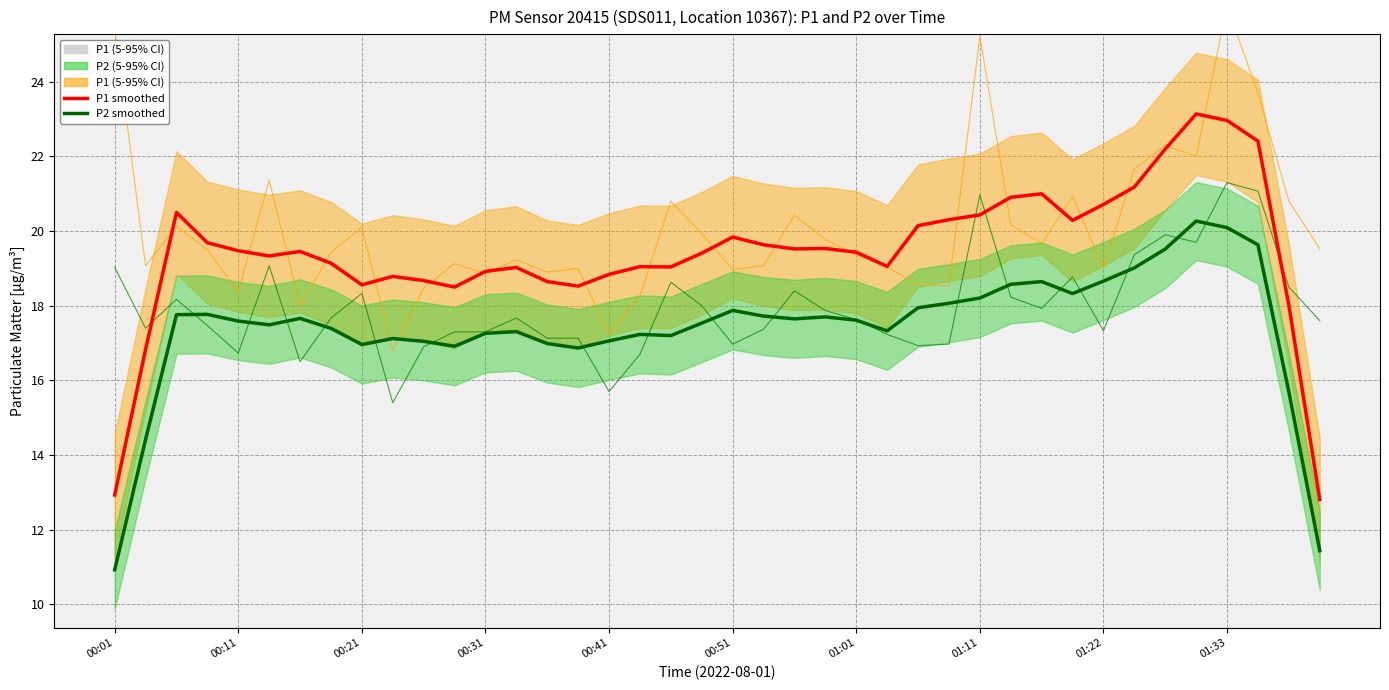

Which has a higher value, 17 or 24?

24